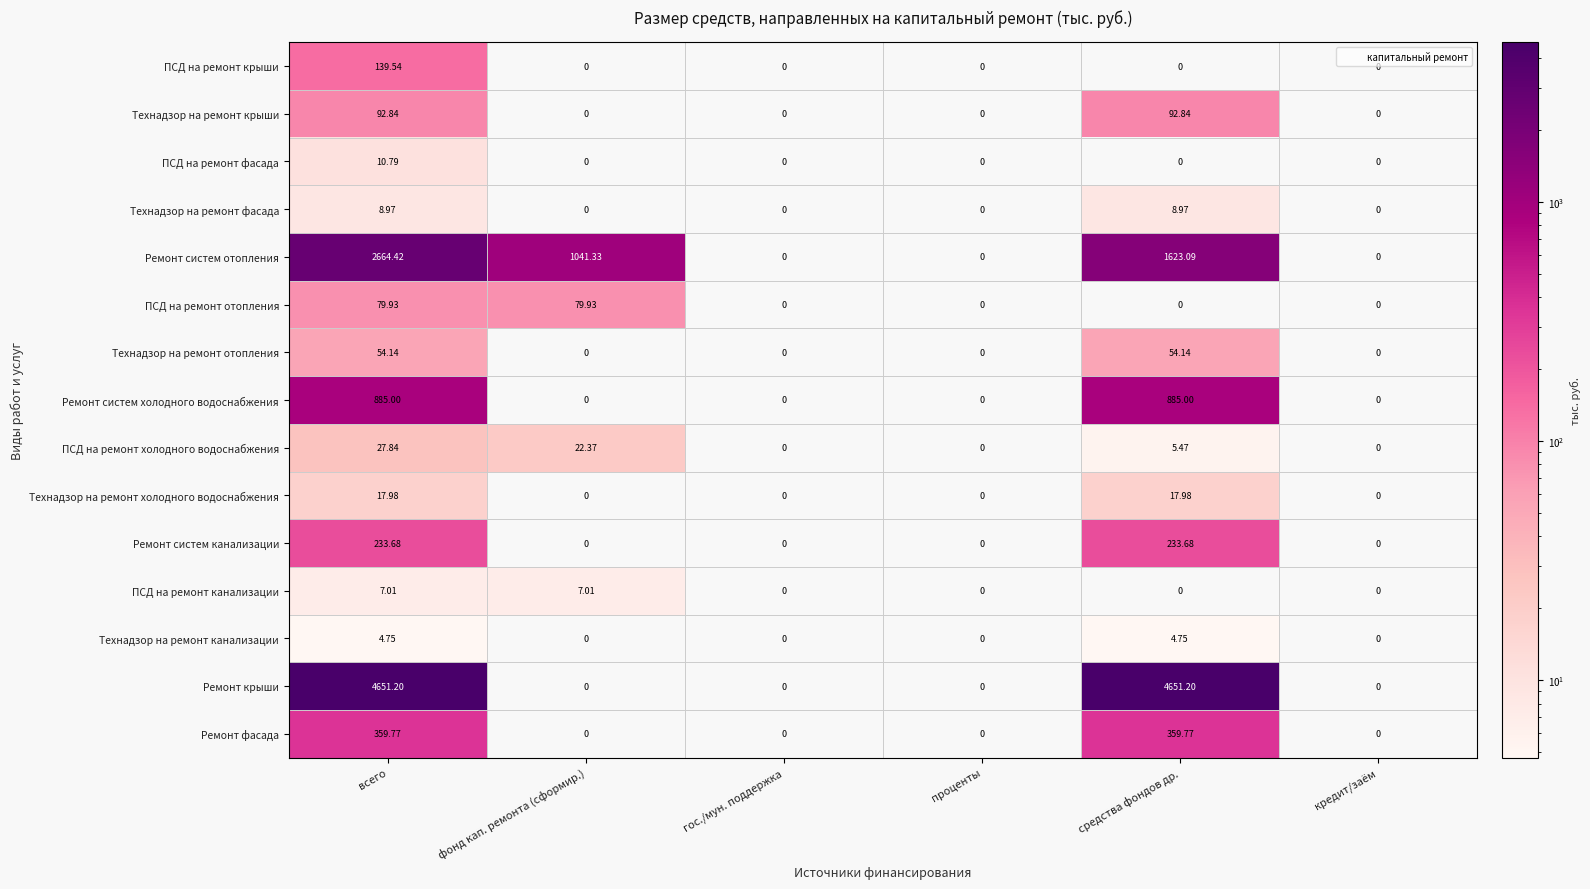

Which series has the largest total across all categories?

Ремонт крыши